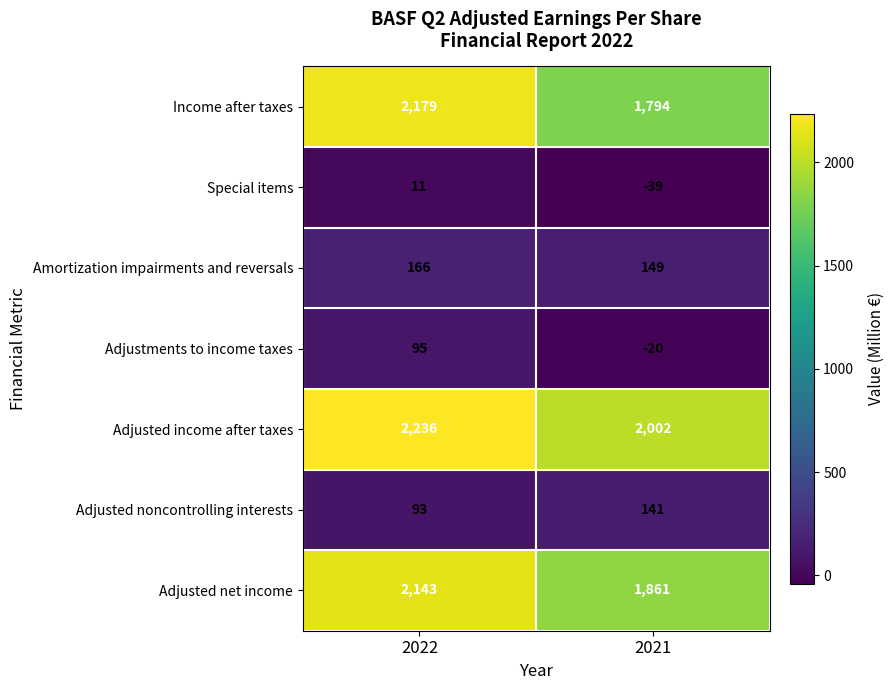

What is the difference between the Adjustments to income taxes values at 2022 and 2021?

115